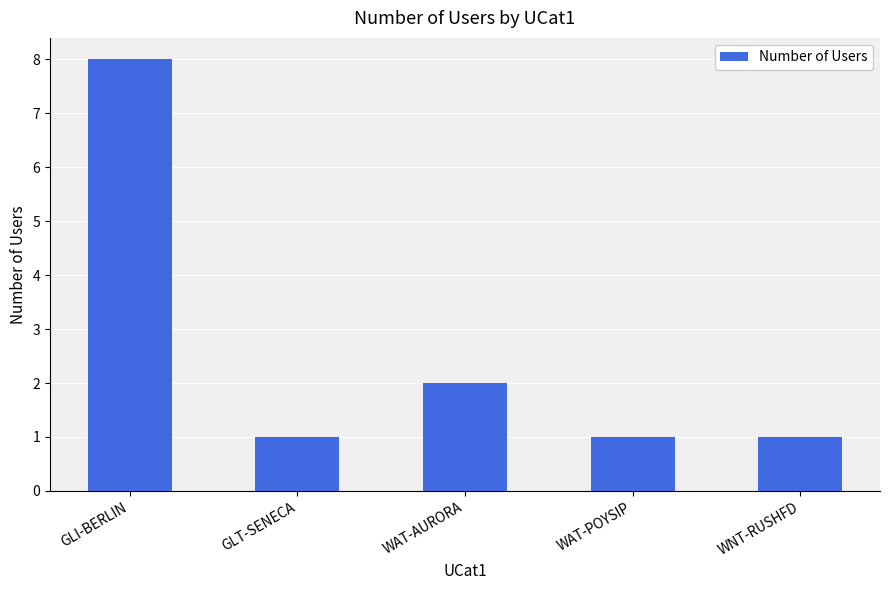

Reading left to right, extract all data points from this chart.

GLI-BERLIN=8	GLT-SENECA=1	WAT-AURORA=2	WAT-POYSIP=1	WNT-RUSHFD=1